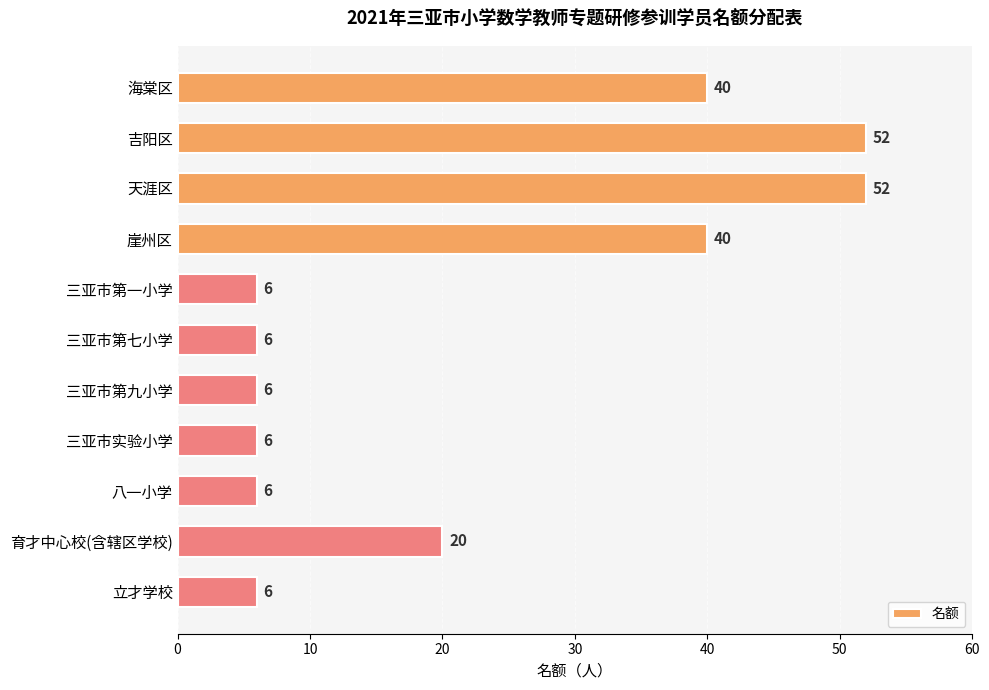

Where is the data nearest to the value 29?

育才中心校(含辖区学校)